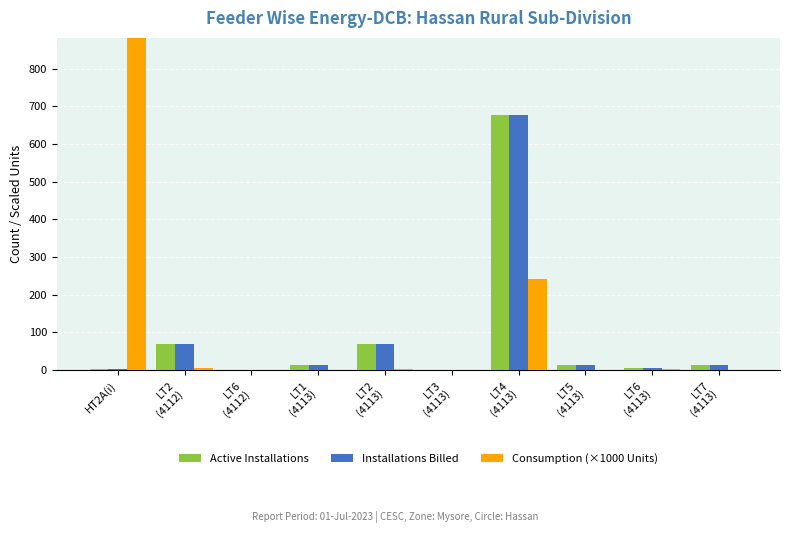

What is the average value of the Installations Billed series?

86.3